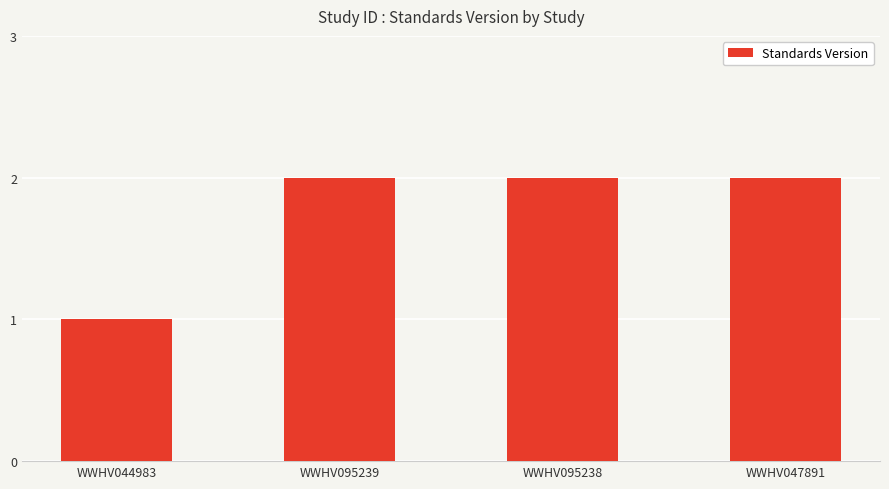

What is the maximum value shown in the chart?

2